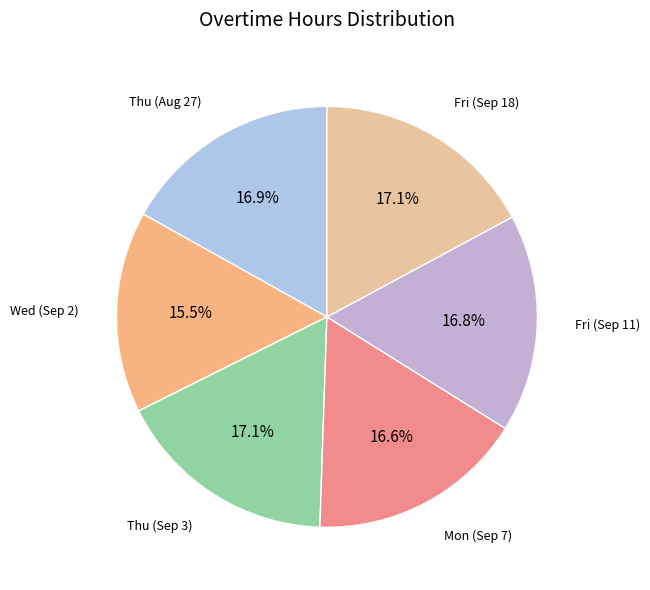

How many segments does this pie chart have?

6